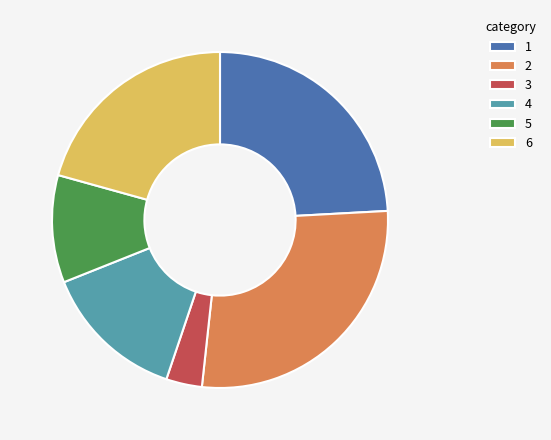

Which has a higher value, 4 or 5?

4